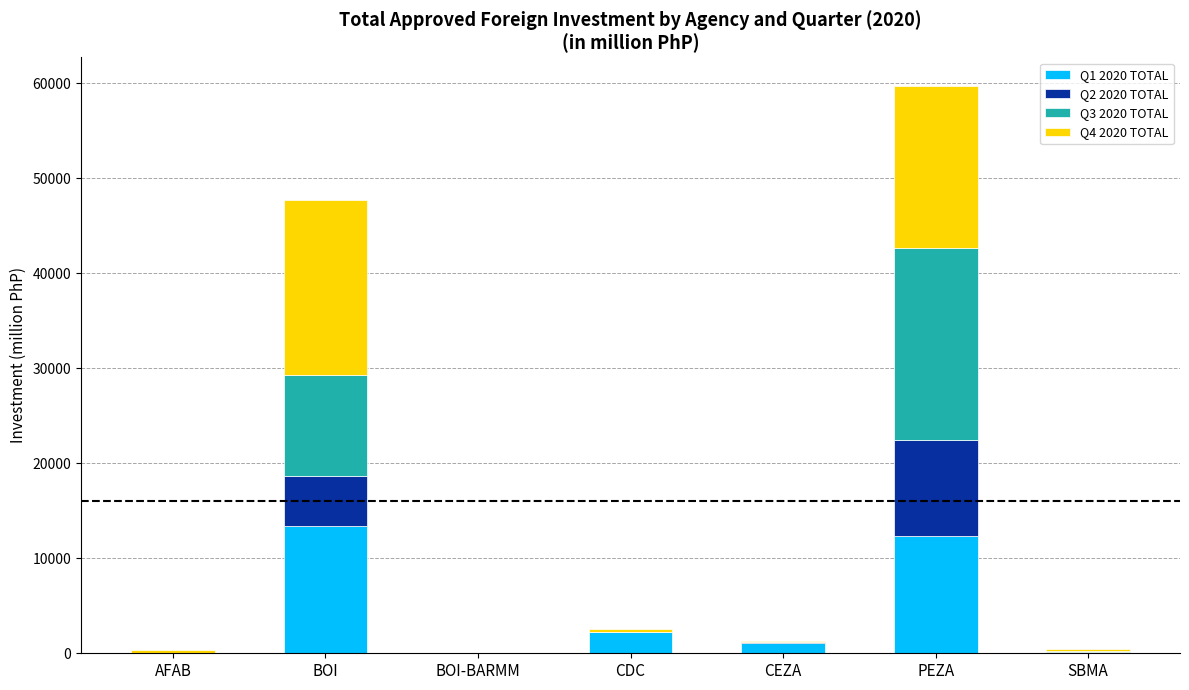

Where is Q1 2020 TOTAL nearest to the value 6681?

CDC